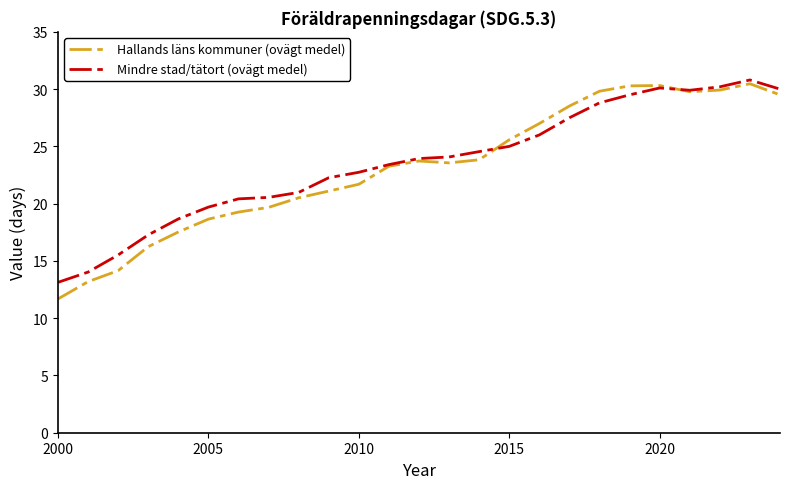

Rank the series by their average value, from highest to lowest.

Mindre stad/tätort (ovägt medel), Hallands läns kommuner (ovägt medel)